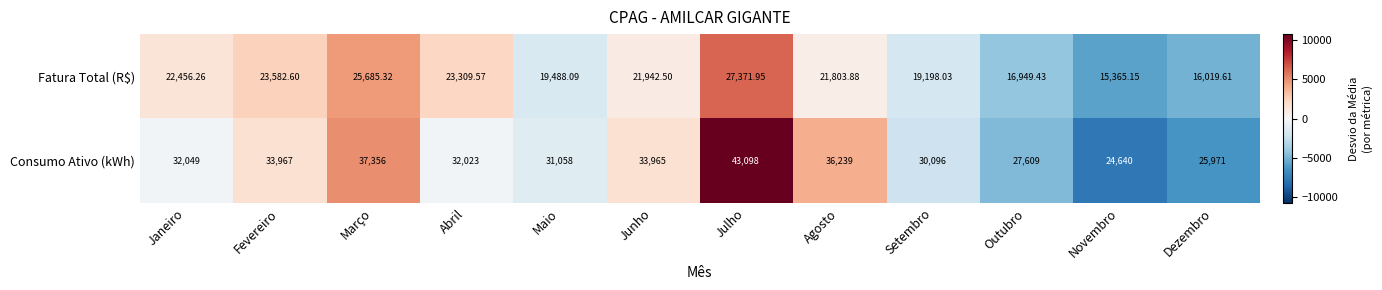

Which series changed the most between Julho and Setembro?

Consumo Ativo (kWh)